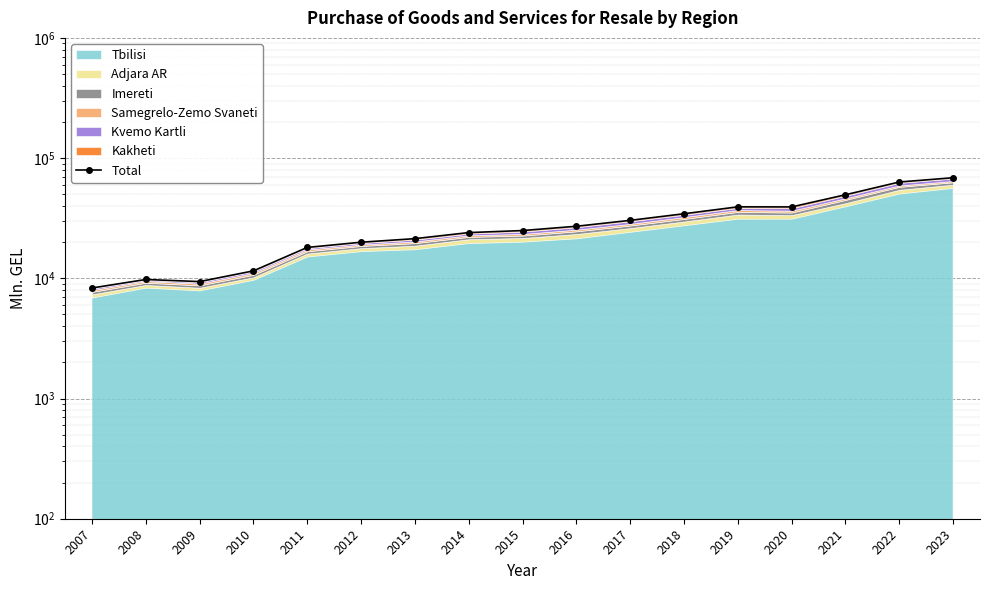

Does the chart display data point markers on the line(s)?

Yes